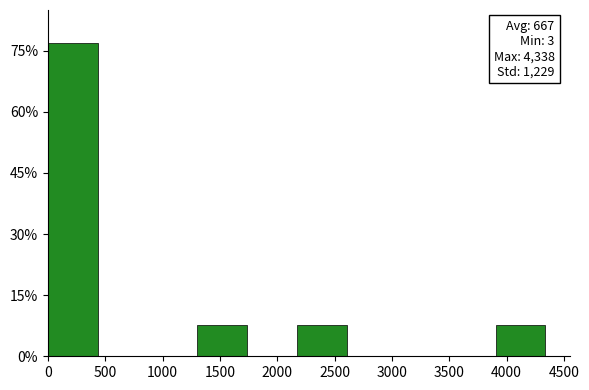

Which range on the x-axis has the tallest bar?

0 to 450